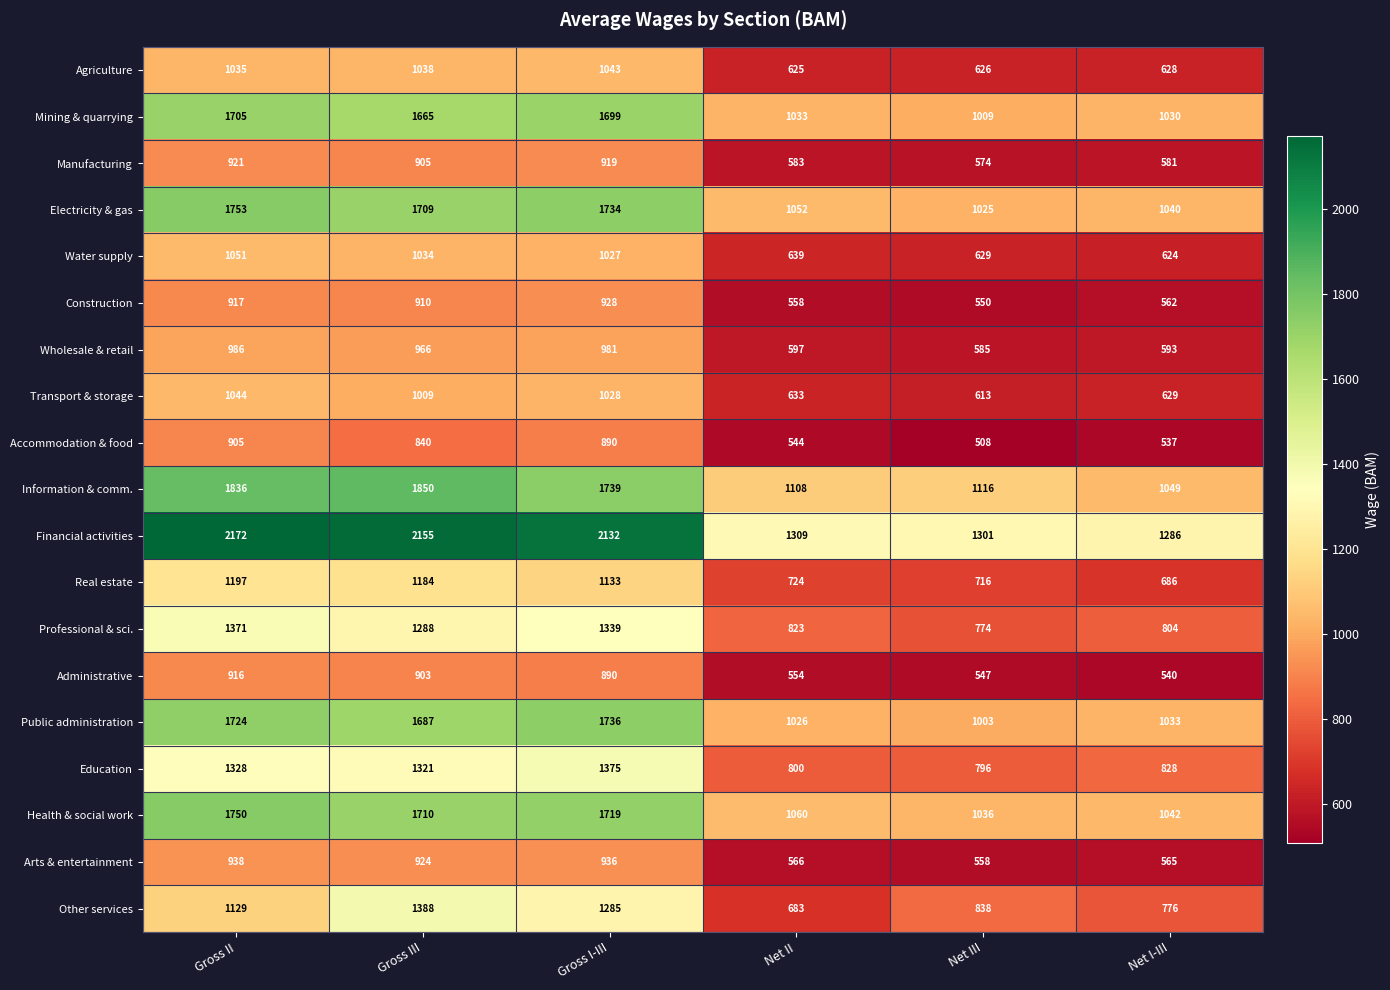

What is the highest value of the Mining & quarrying series?

1705